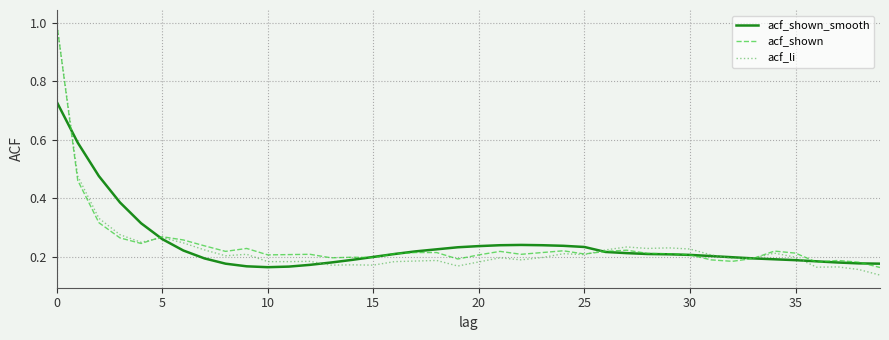

What are all the series names shown in the legend?

acf_shown_smooth, acf_shown, acf_li